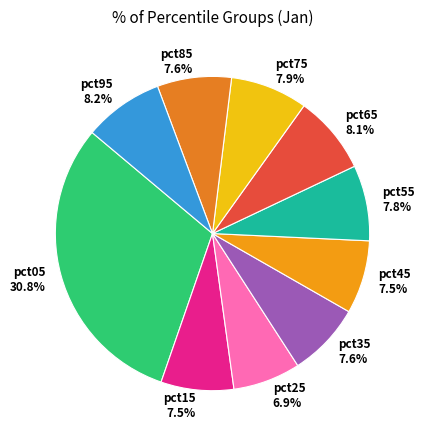

Is it true that pct15 is 1% of the pie?

False